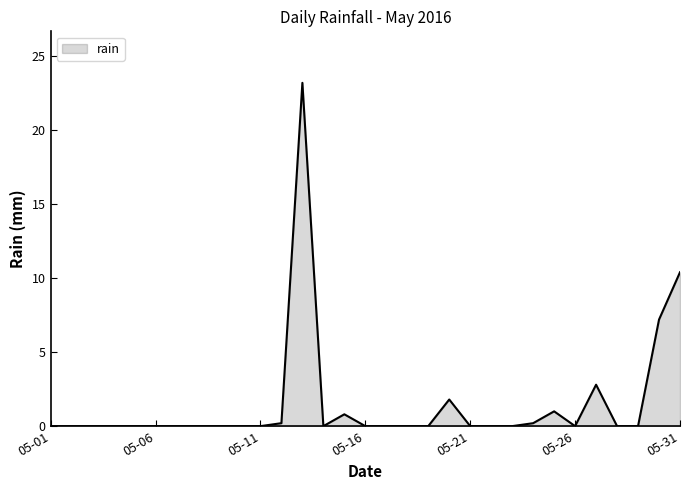

How many points are lower than both their immediate neighbors (excluding endpoints)?

2